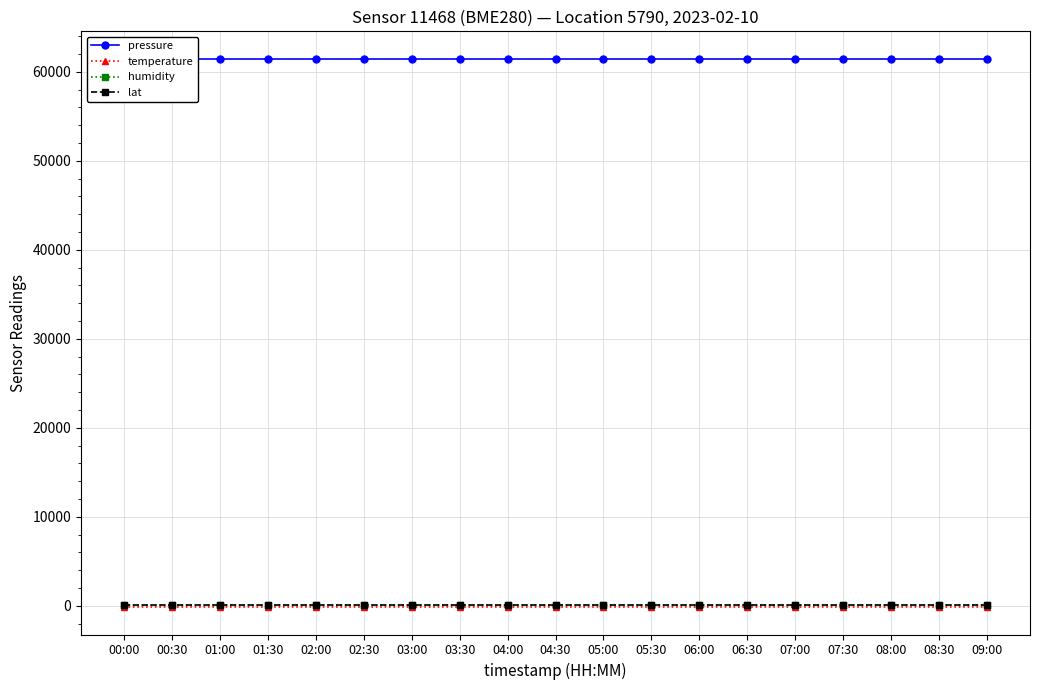

What is the difference between the highest and lowest values at 07:00?

61608.6